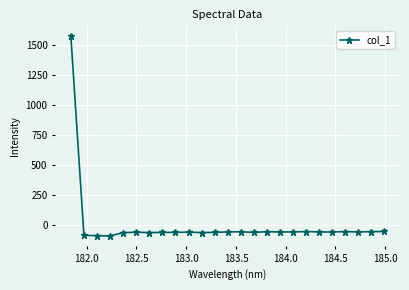

What is the difference between the maximum and minimum values?

1658.7